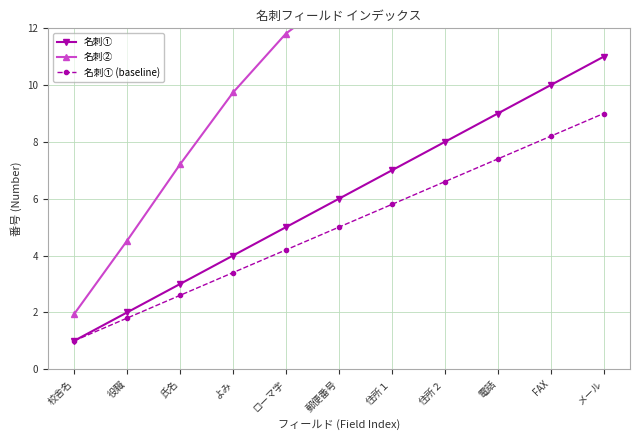

List the series in order of their overall mean, highest first.

名刺②, 名刺①, 名刺① (baseline)